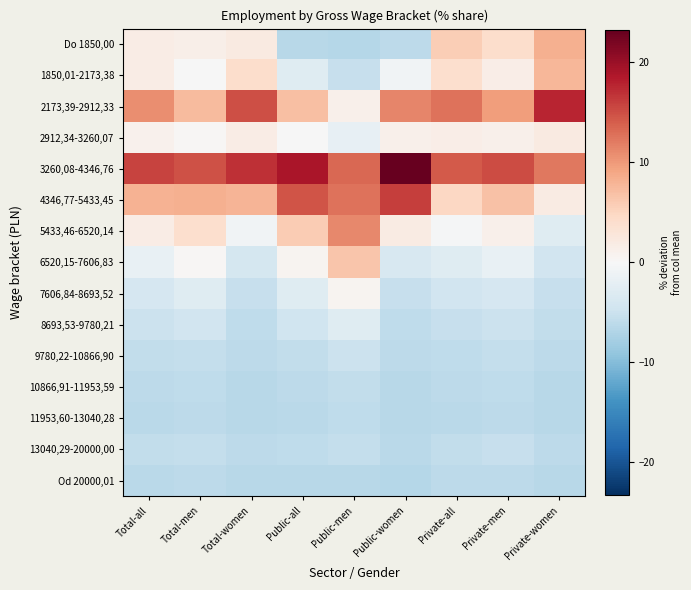

Which has a higher value, Public-all or Total-men?

Total-men